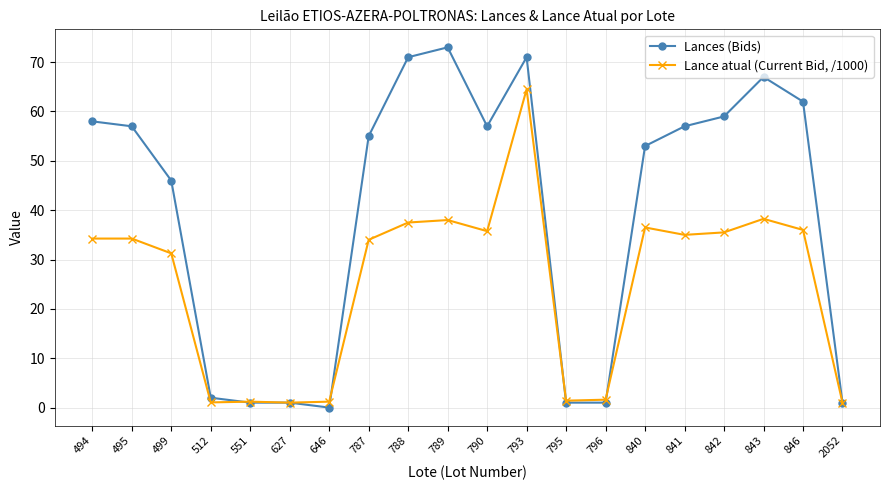

Does the chart have visible grid lines?

Yes